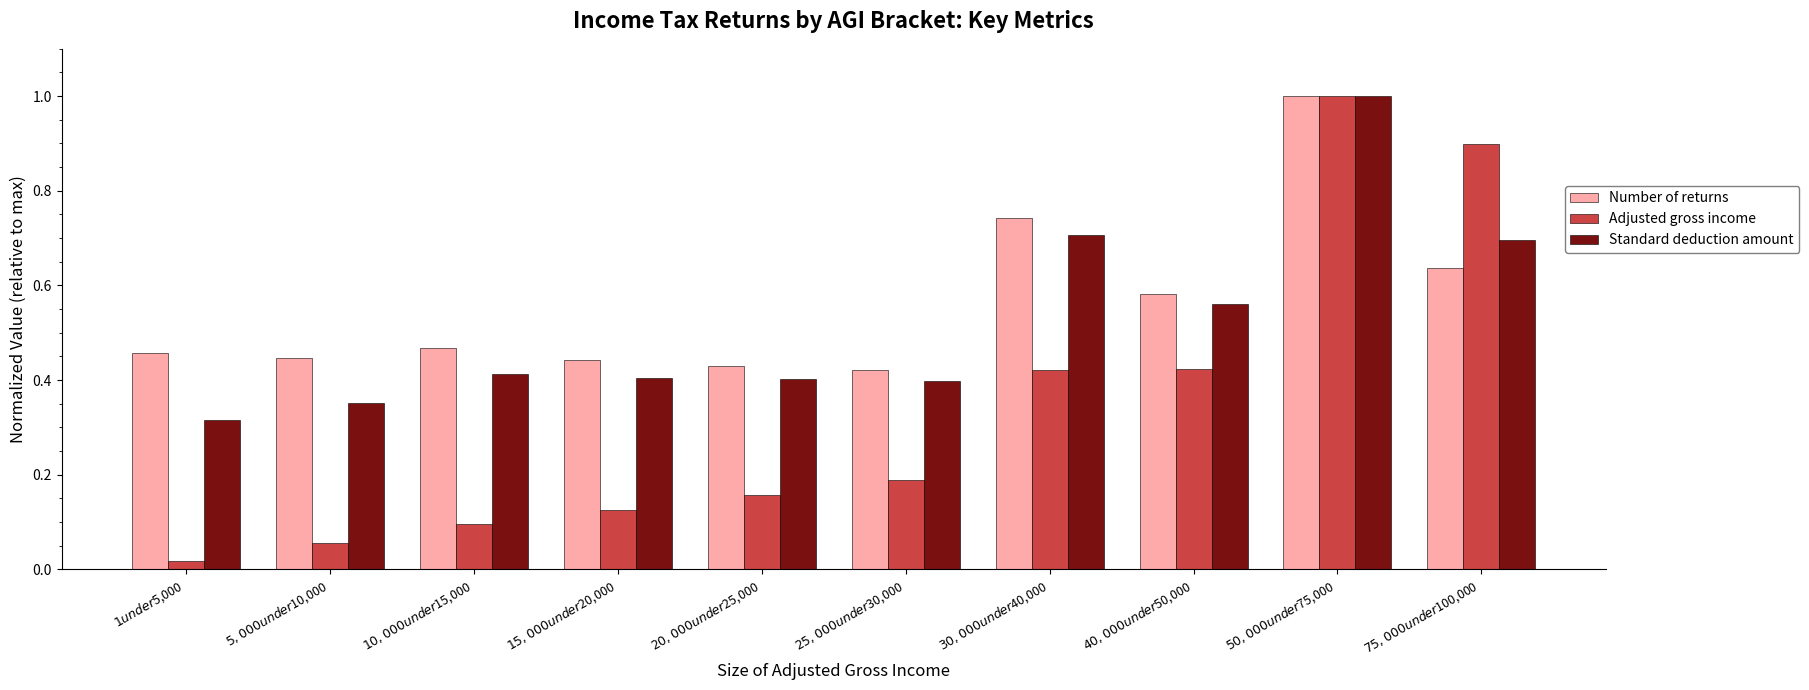

At how many categories does at least one series exceed 0?

10